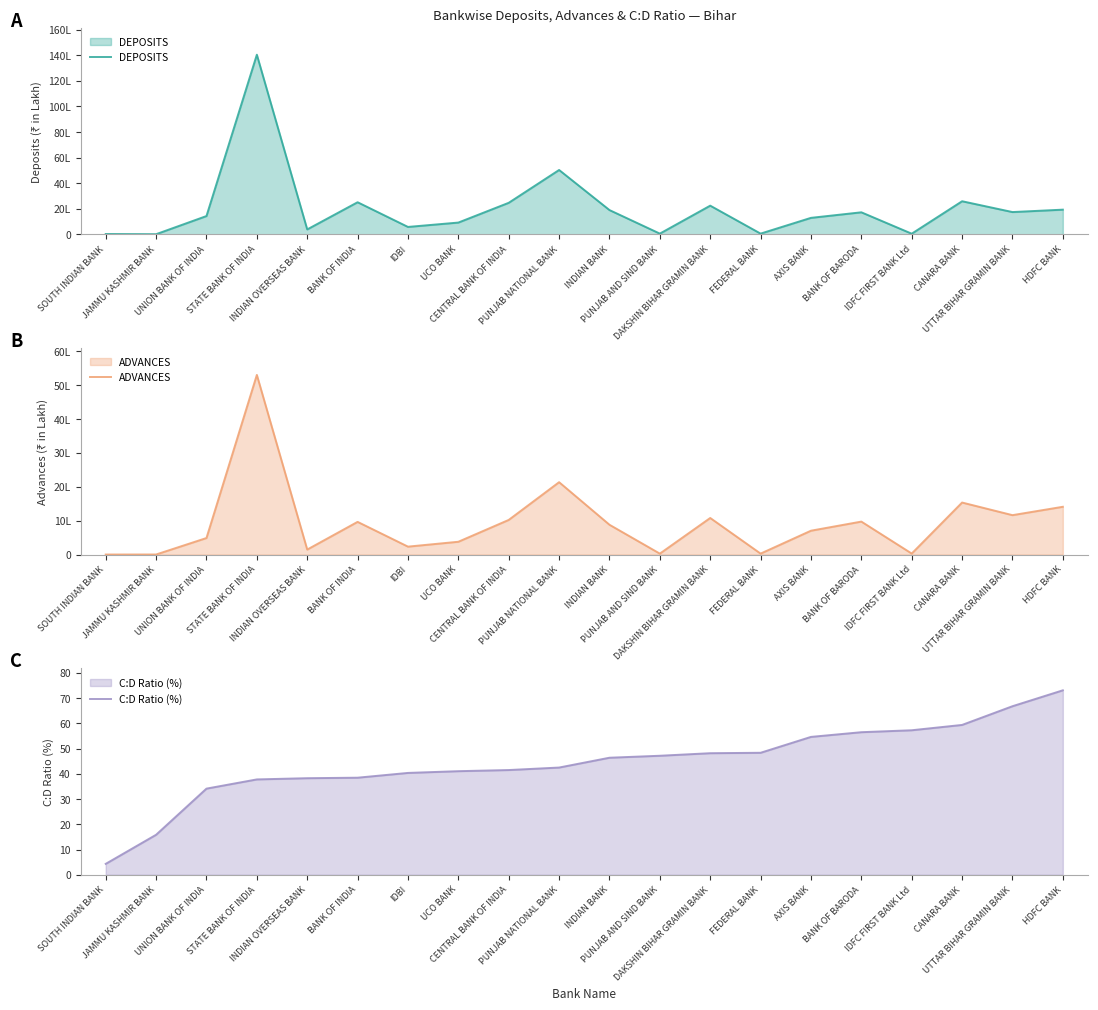

At how many categories does at least one series exceed 4564004?

2